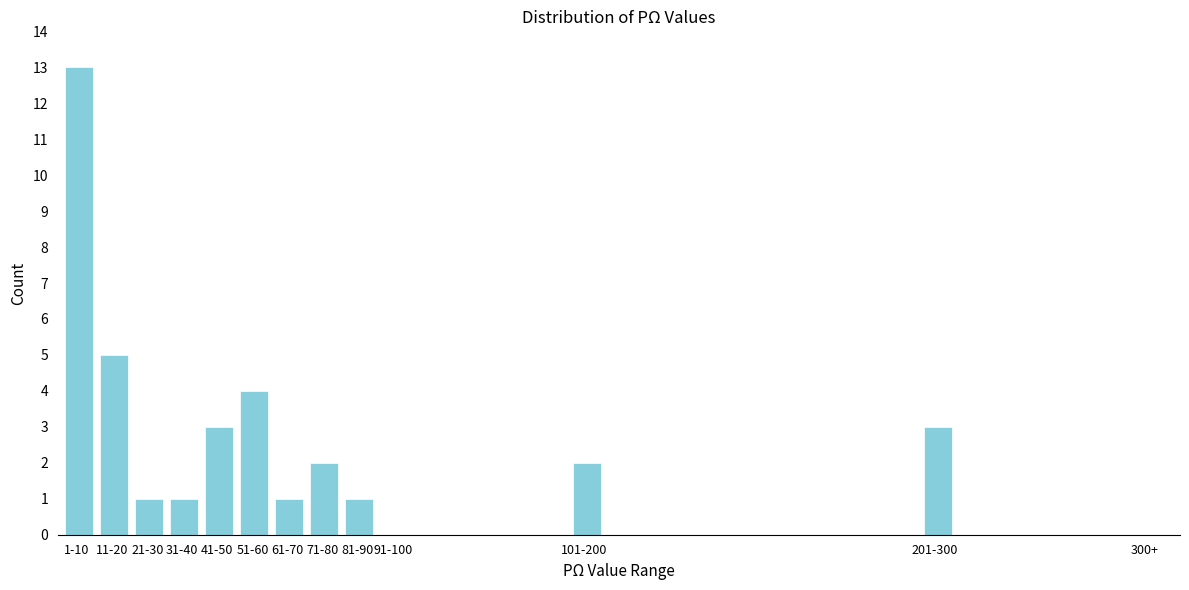

Reading left to right, what are all the values shown in this chart?

1-10=13	11-20=5	21-30=1	31-40=1	41-50=3	51-60=4	61-70=1	71-80=2	81-90=1	91-100=0	101-200=2	201-300=3